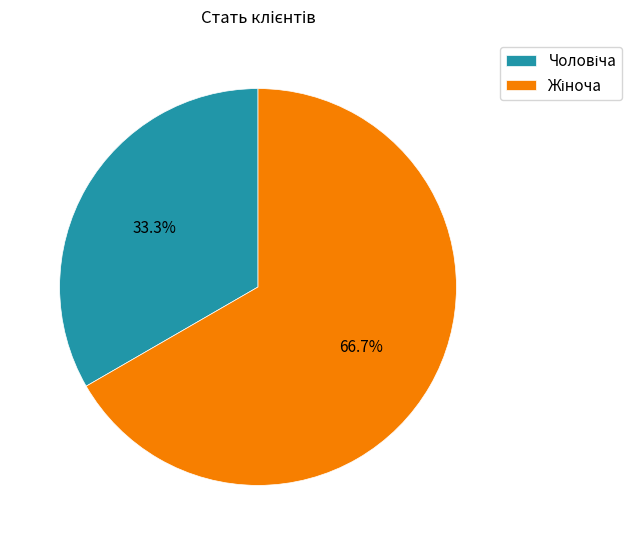

Is there any slice that represents more than half of the pie?

Yes